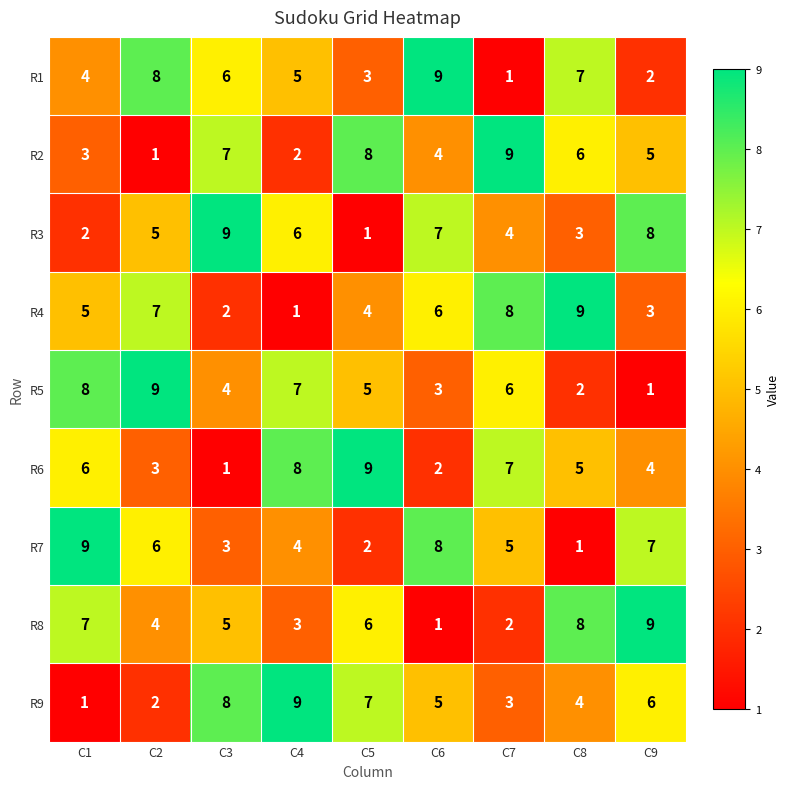

The value of R2 at C5 is 11. True or false?

False